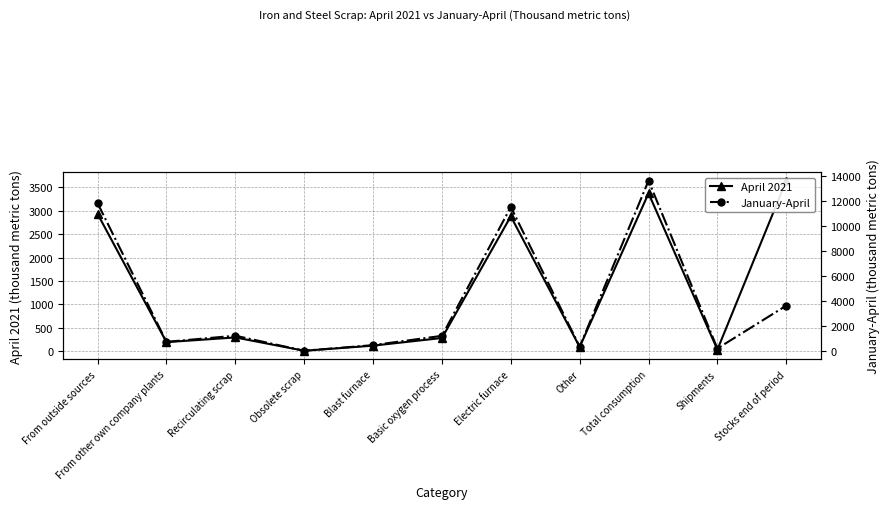

Rank the series by their maximum value, from lowest to highest.

April 2021, January-April